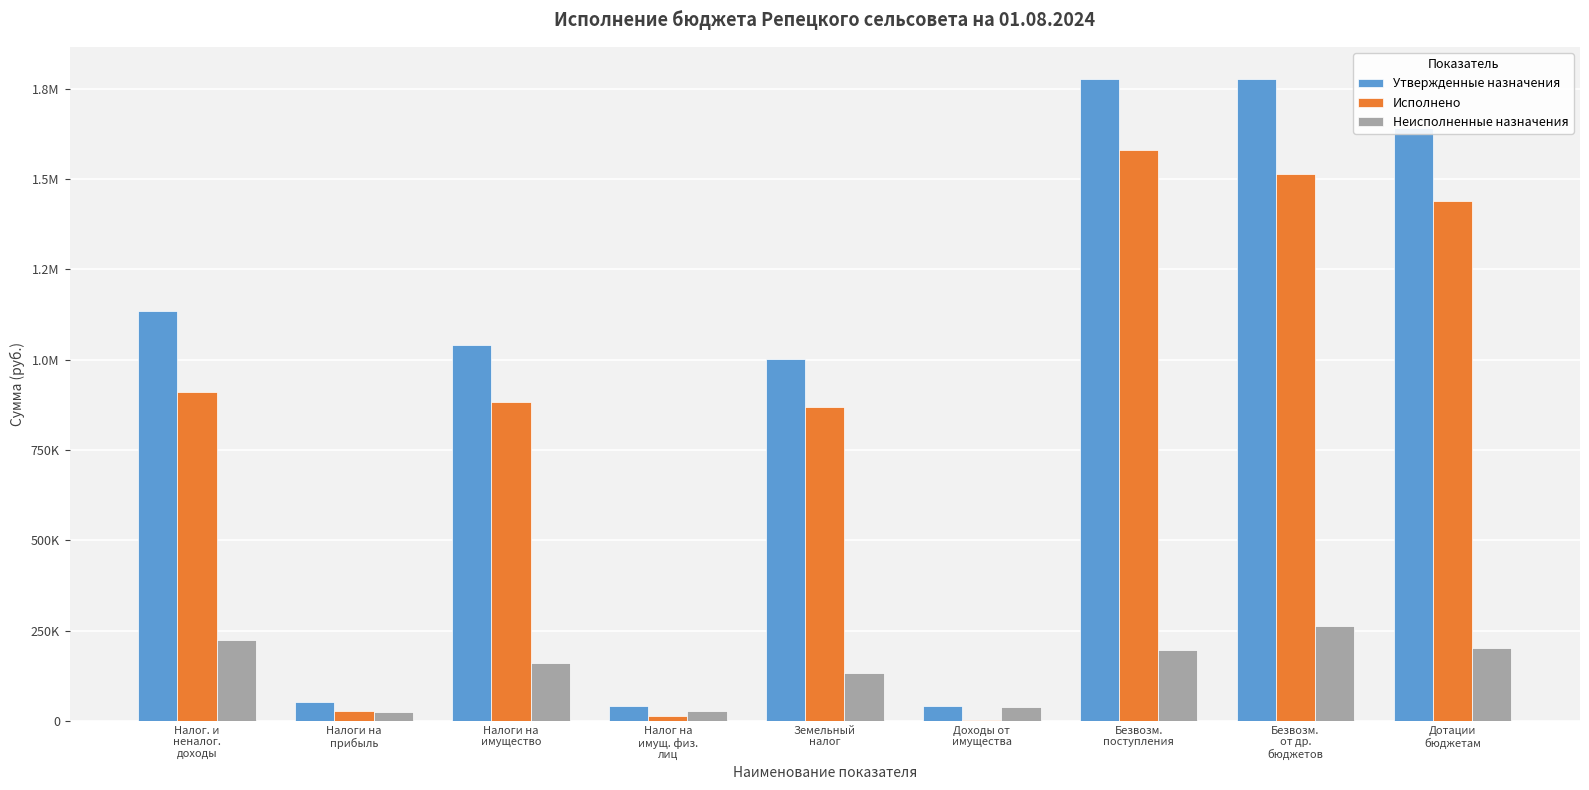

Rank the series at Дотации
бюджетам from lowest to highest value.

Неисполненные назначения, Исполнено, Утвержденные назначения